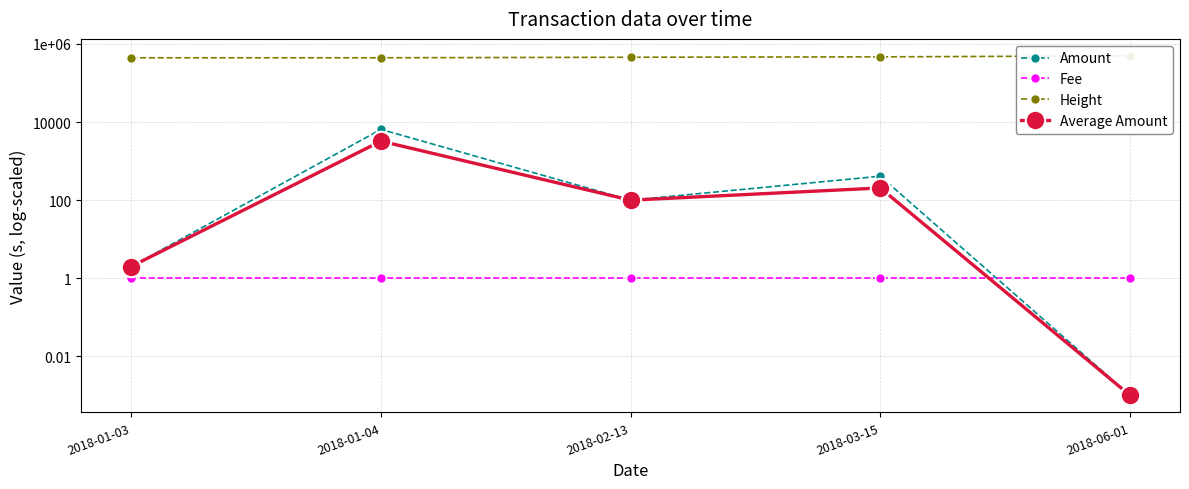

Between 2018-03-15 and 2018-01-04, which is larger?

2018-01-04